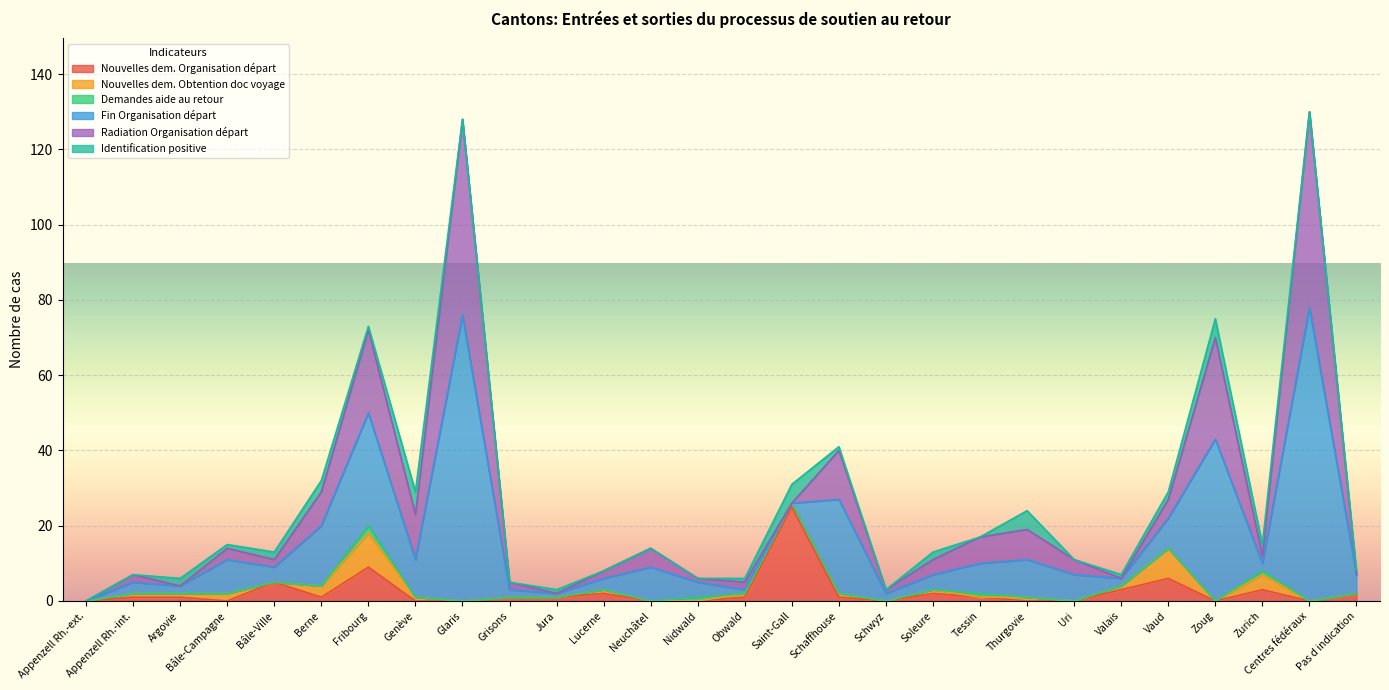

Count the number of categories in the chart.

28